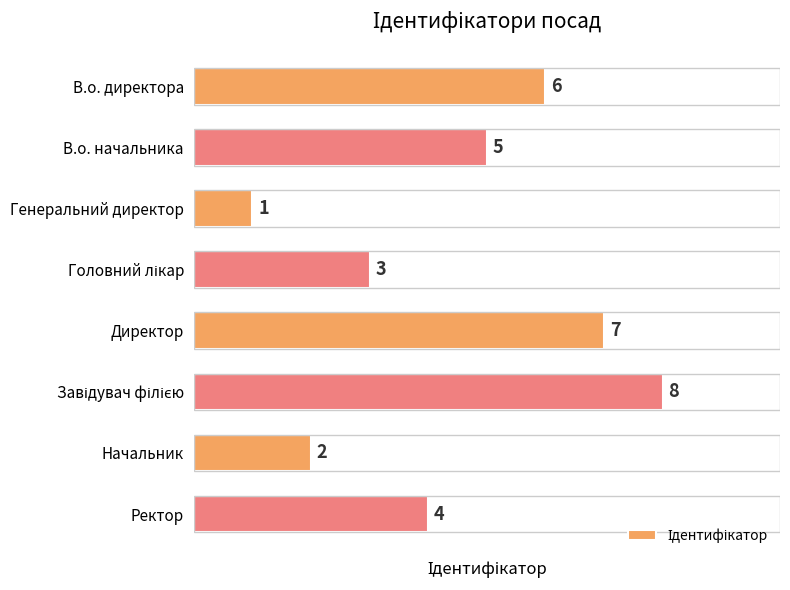

What is the sum of all values?

36